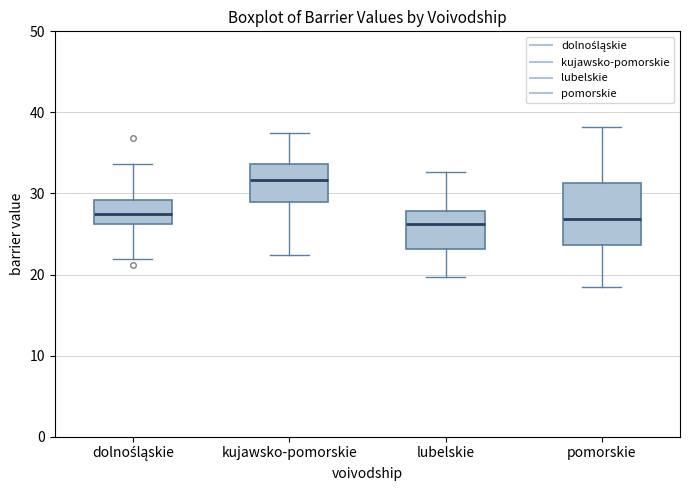

Reading left to right, transcribe this box plot: for each box, give where its median line is, the range the box spans, and where its two whiskers end, as read against the y-axis. The values are not printed on the chart, so give them approximately, as read against the axis.

dolnośląskie: median 27, box 26 to 29, whiskers 22 to 34
kujawsko-pomorskie: median 32, box 29 to 34, whiskers 22 to 38
lubelskie: median 26, box 23 to 28, whiskers 20 to 33
pomorskie: median 27, box 24 to 31, whiskers 19 to 38